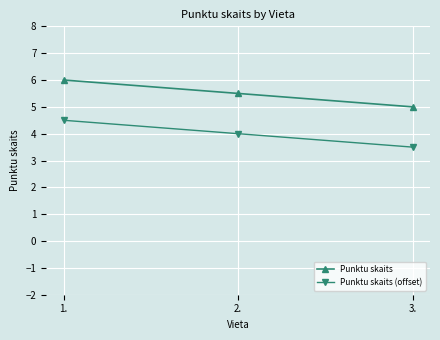

What is the spread (max minus min) of values at 1.?

1.5